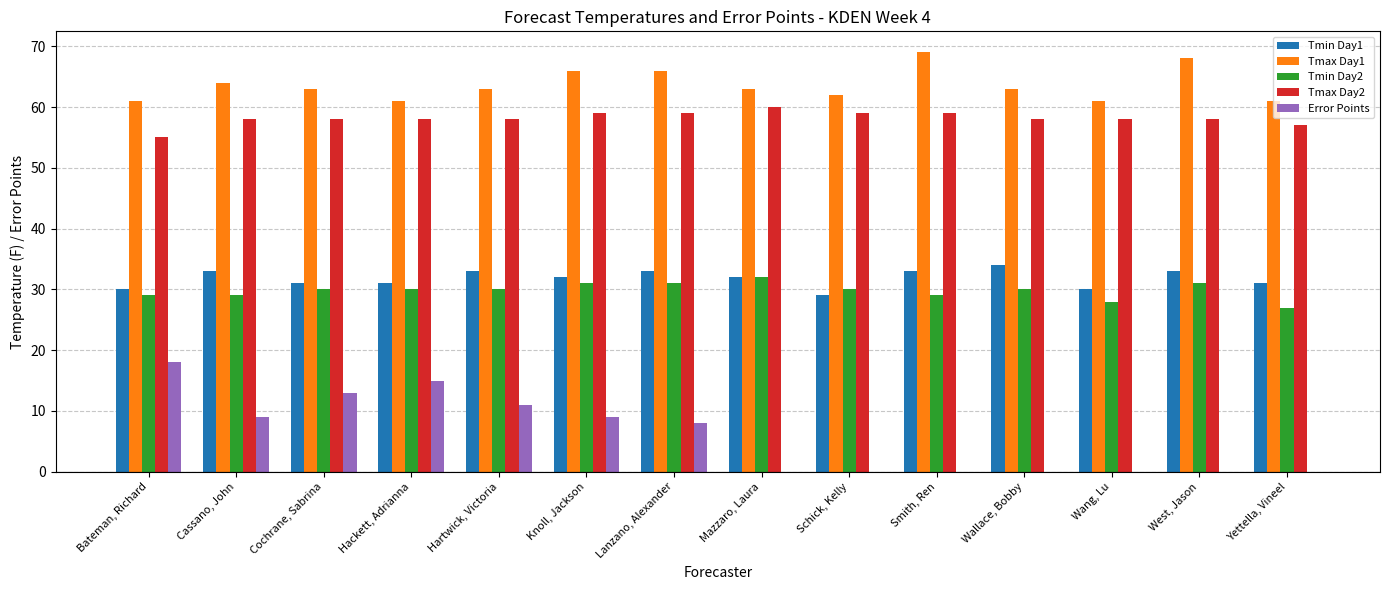

Between Cassano, John and Mazzaro, Laura, which series saw the biggest shift?

Error Points